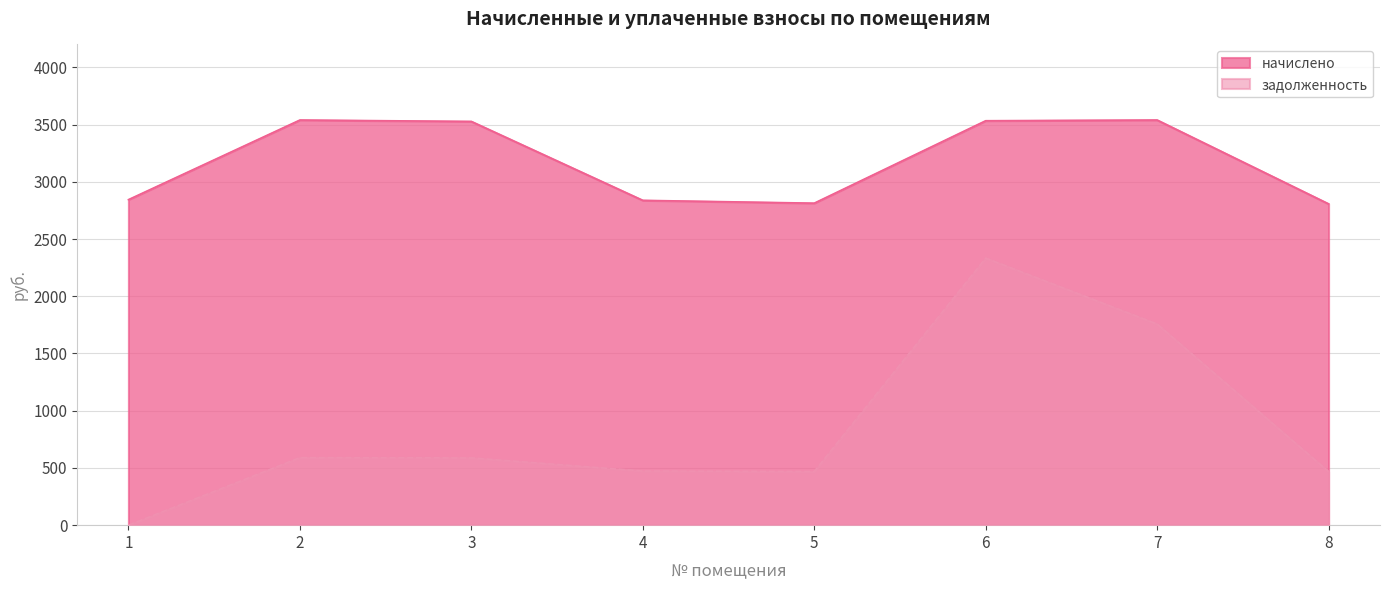

At which category is the sum across all series the highest?

6